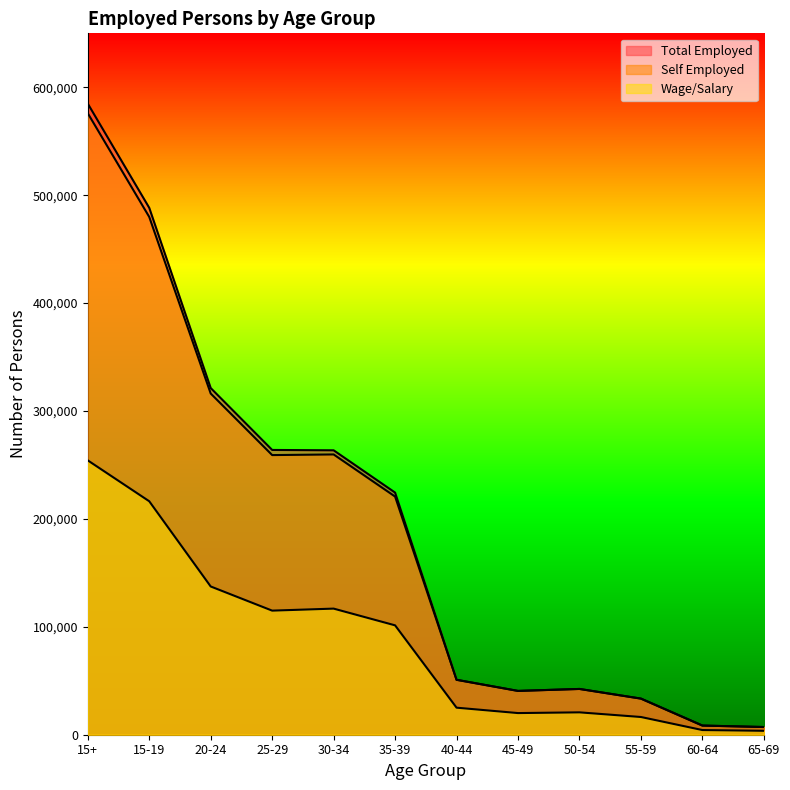

What is the label of the 4th point from the left?

25-29